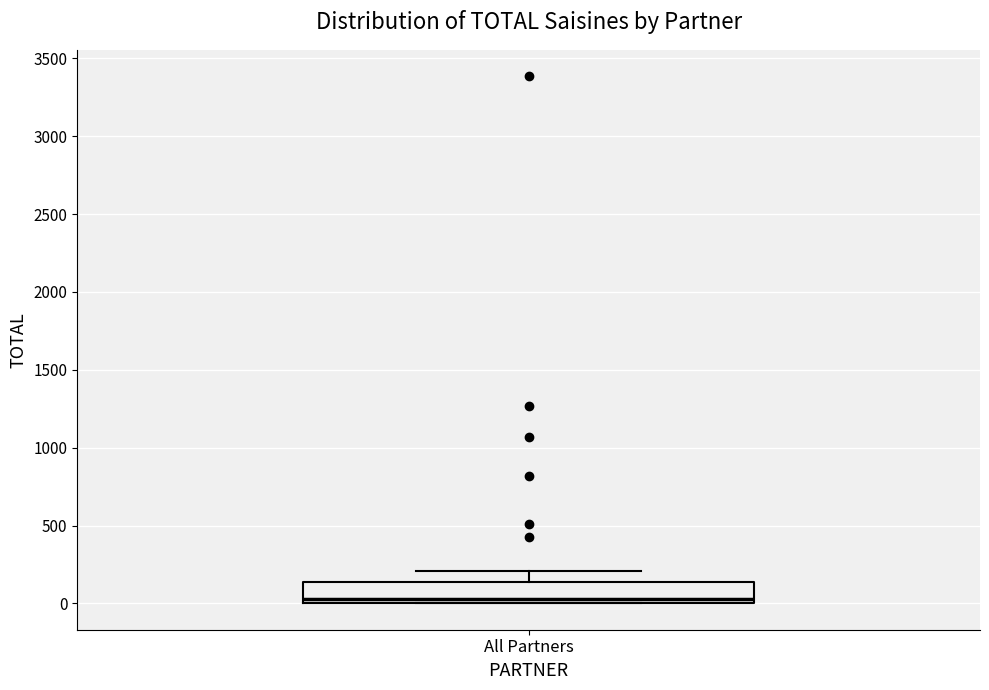

Transcribe this box plot: give where the median line is, the range the box spans, and where the two whiskers end, as read against the y-axis. The values are not printed on the chart, so give them approximately, as read against the axis.

median 50, box 0 to 150, whiskers 0 to 200